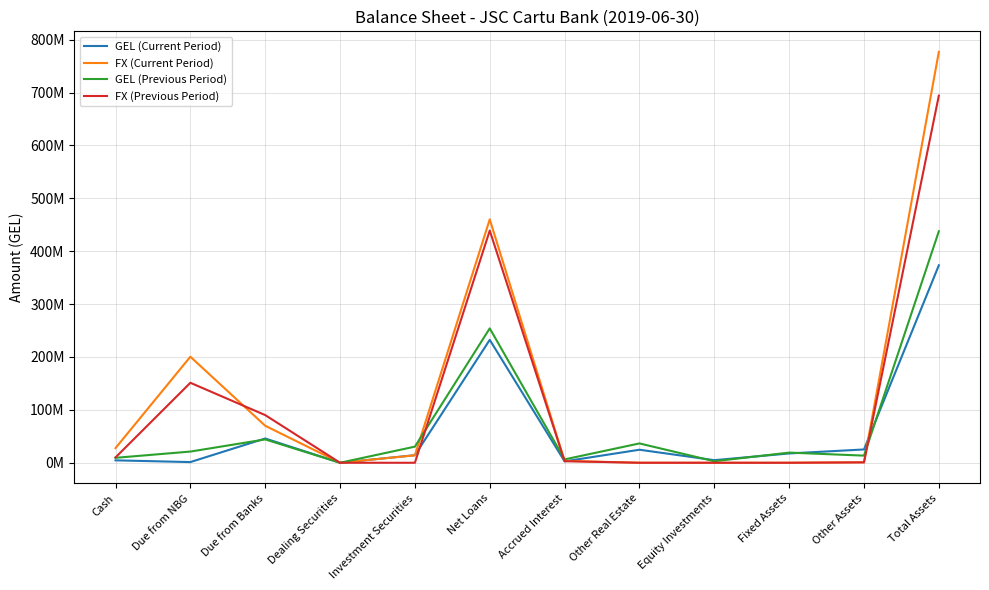

List the labels in order of FX (Previous Period) value, largest first.

Total Assets, Net Loans, Due from NBG, Due from Banks, Cash, Accrued Interest, Other Assets, Dealing Securities, Investment Securities, Other Real Estate, Equity Investments, Fixed Assets